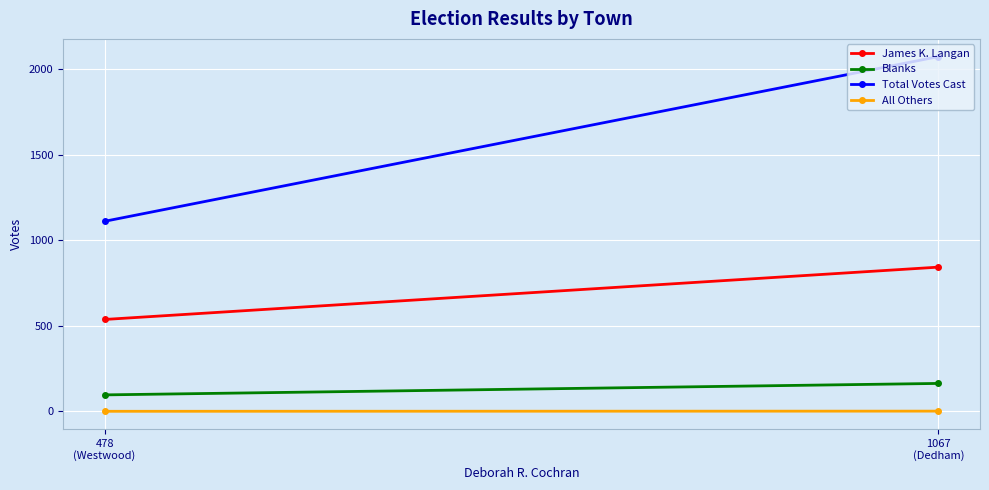

What is the label of the 1st point from the right?

478
(Westwood)